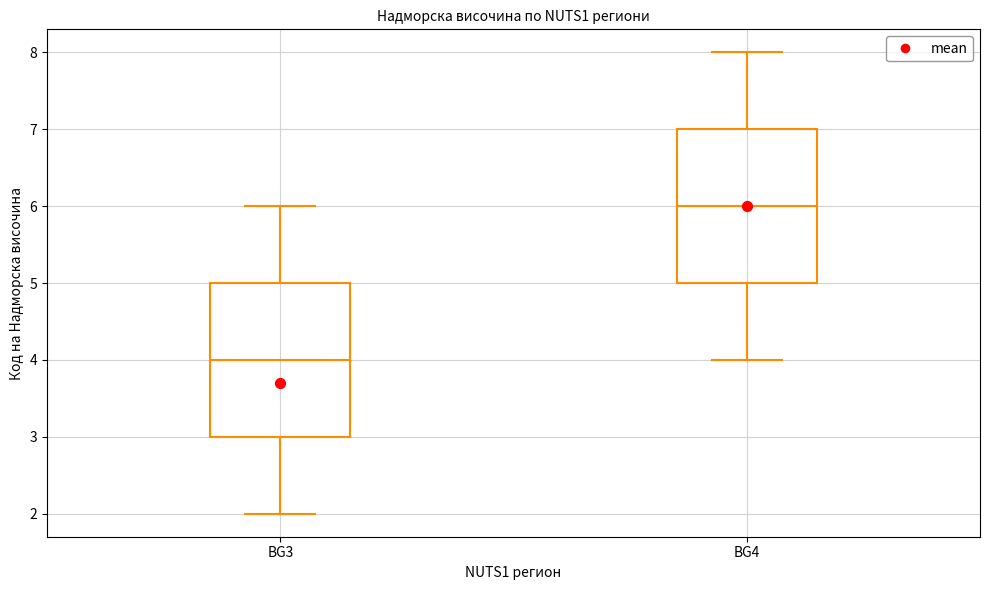

Reading left to right, read every box against the y-axis: the position of its median line, the range the box covers, and the ends of its whiskers. The values are not printed on the chart, so give them approximately, as read against the axis.

BG3: median 4, box 3 to 5, whiskers 2 to 6
BG4: median 6, box 5 to 7, whiskers 4 to 8